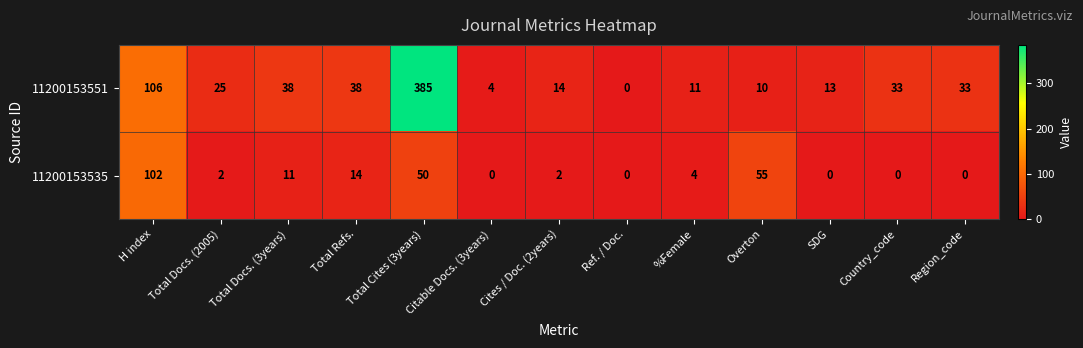

What is the sum of the 11200153551 values at Ref. / Doc. and Cites / Doc. (2years)?

14